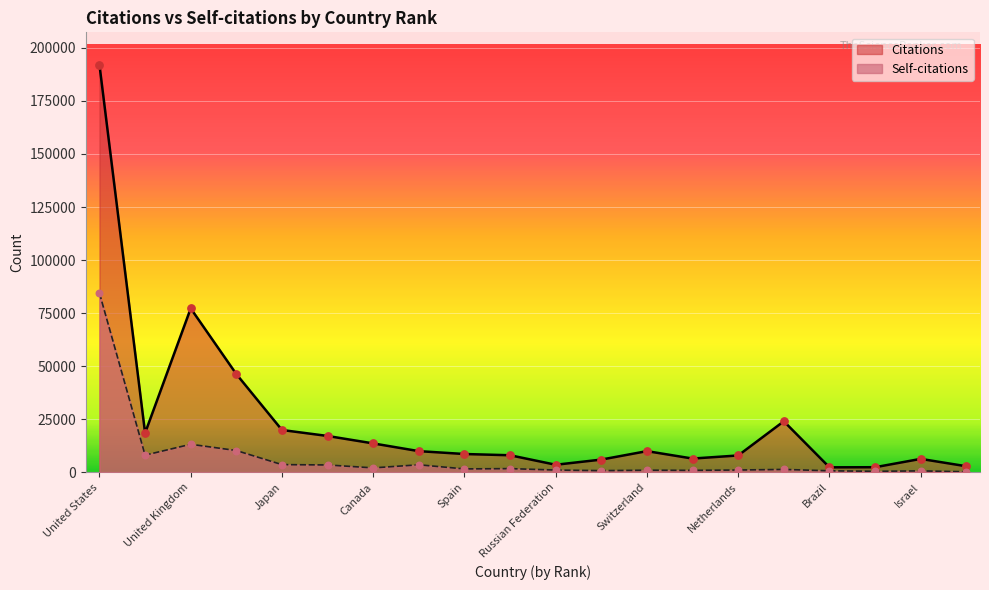

At how many categories does at least one series exceed 47659?

2